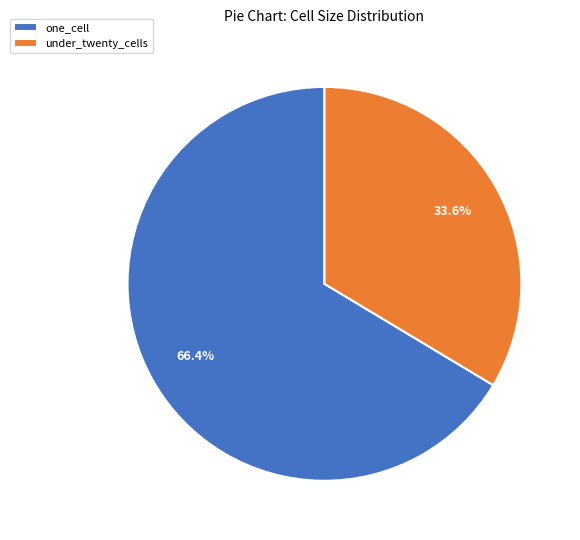

Rank the categories by value from highest to lowest.

one_cell, under_twenty_cells